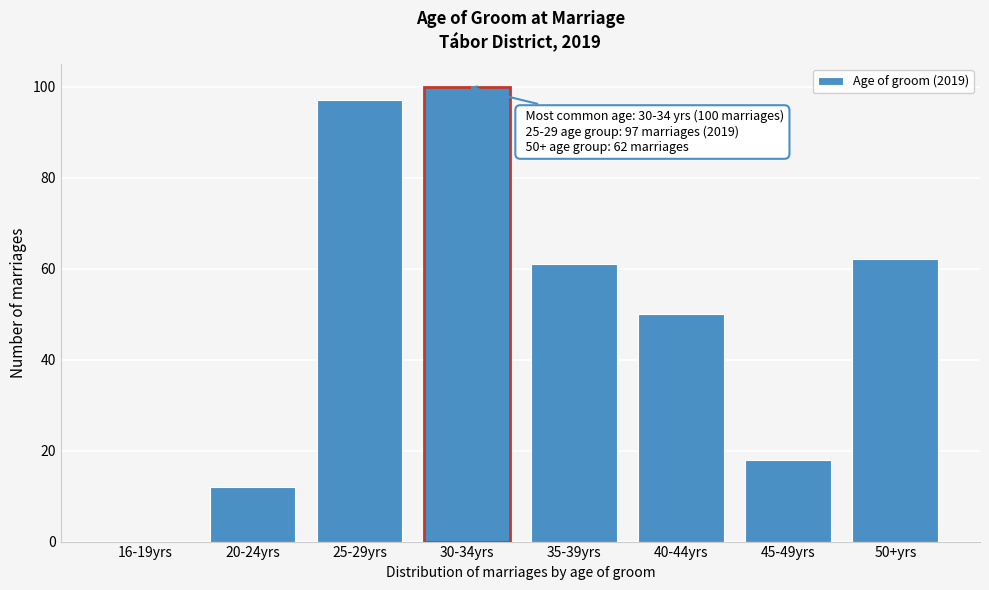

Reading left to right, what are all the values shown in this chart?

16-19yrs=0	20-24yrs=12	25-29yrs=97	30-34yrs=100	35-39yrs=61	40-44yrs=50	45-49yrs=18	50+yrs=62